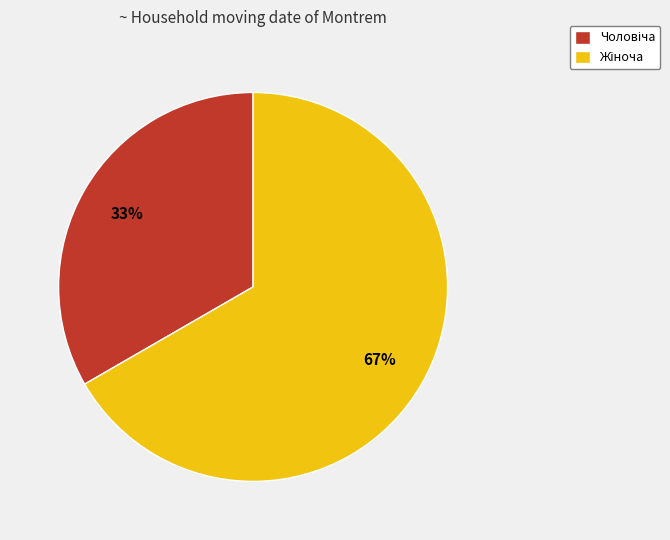

To the nearest percent, what is the average slice percentage?

50%